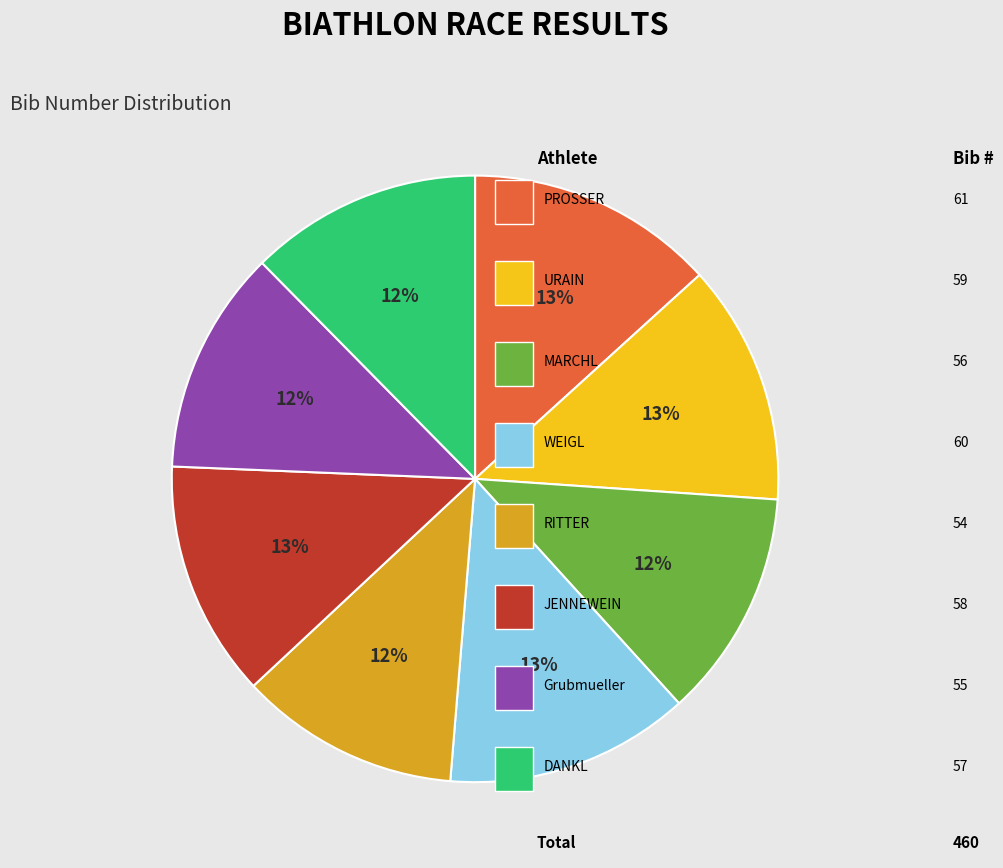

To the nearest percent, what is the average slice percentage?

12%